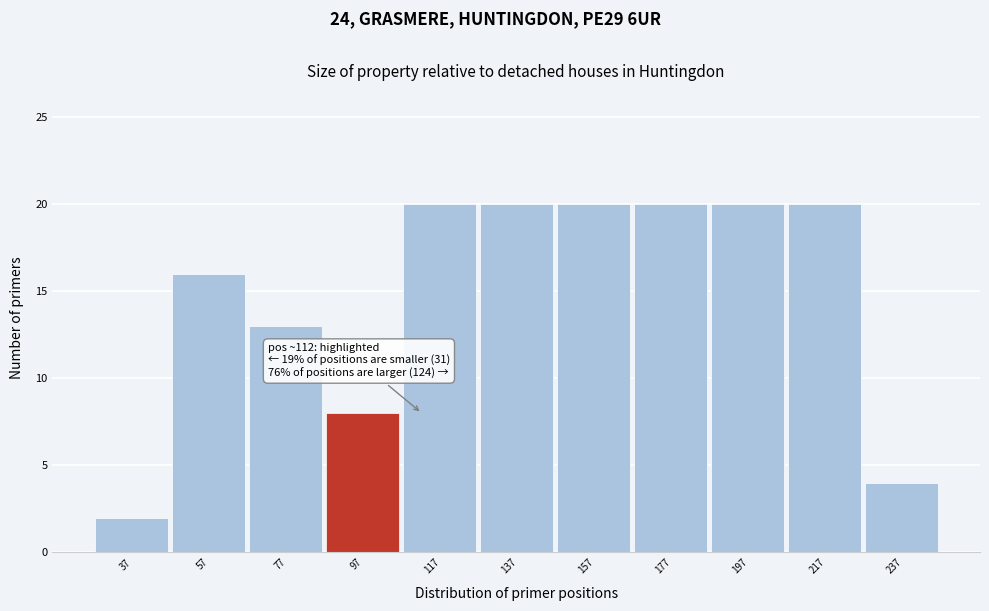

Reading left to right, list all the values displayed in this chart.

37=2	57=16	77=13	97=8	117=20	137=20	157=20	177=20	197=20	217=20	237=4